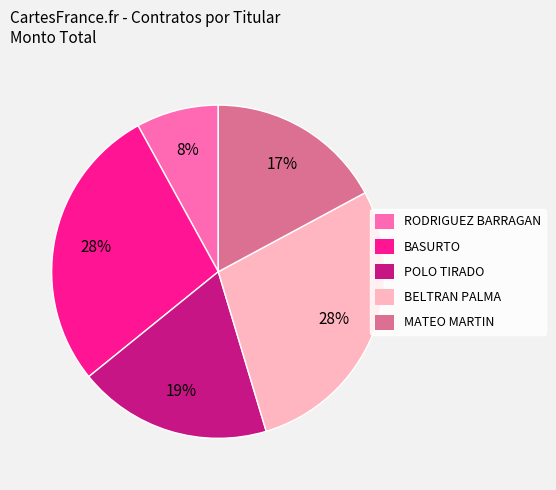

Approximately how many times larger is the value at RODRIGUEZ BARRAGAN compared to BELTRAN PALMA?

0.3